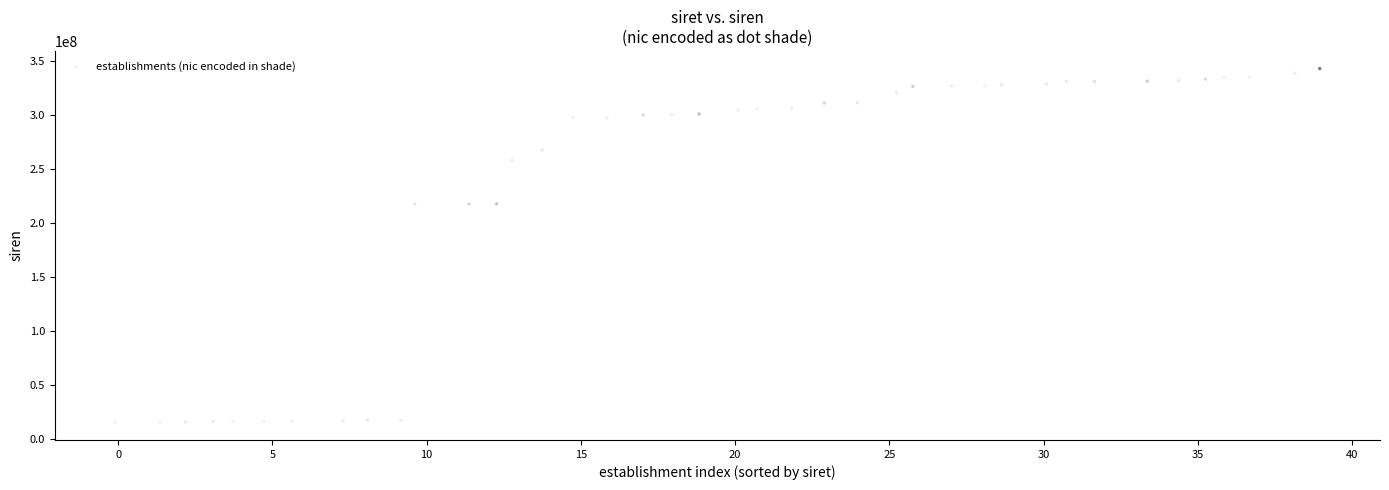

What is the range of X values (max minus min)?

39.1